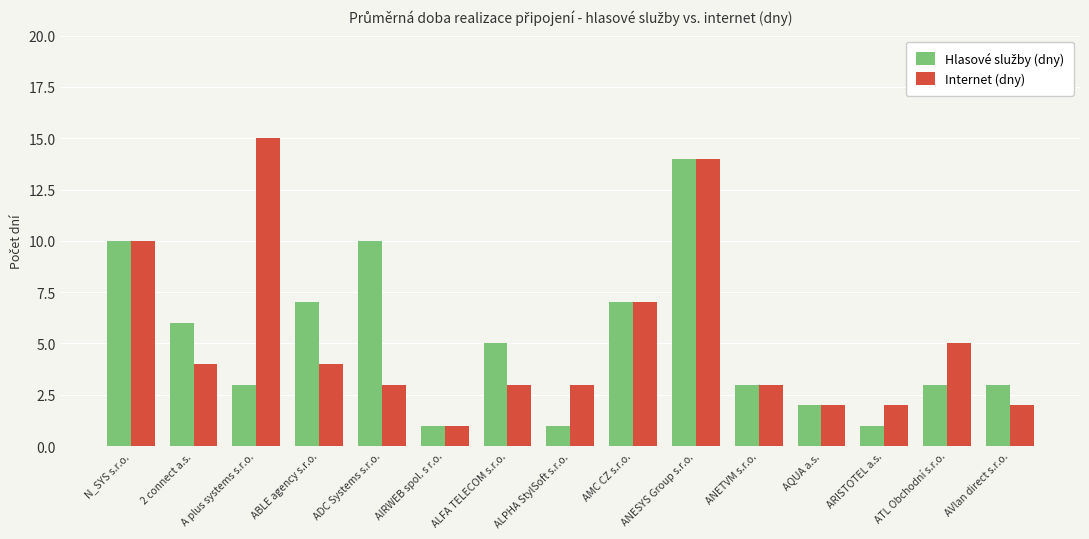

How many groups of bars are there?

15